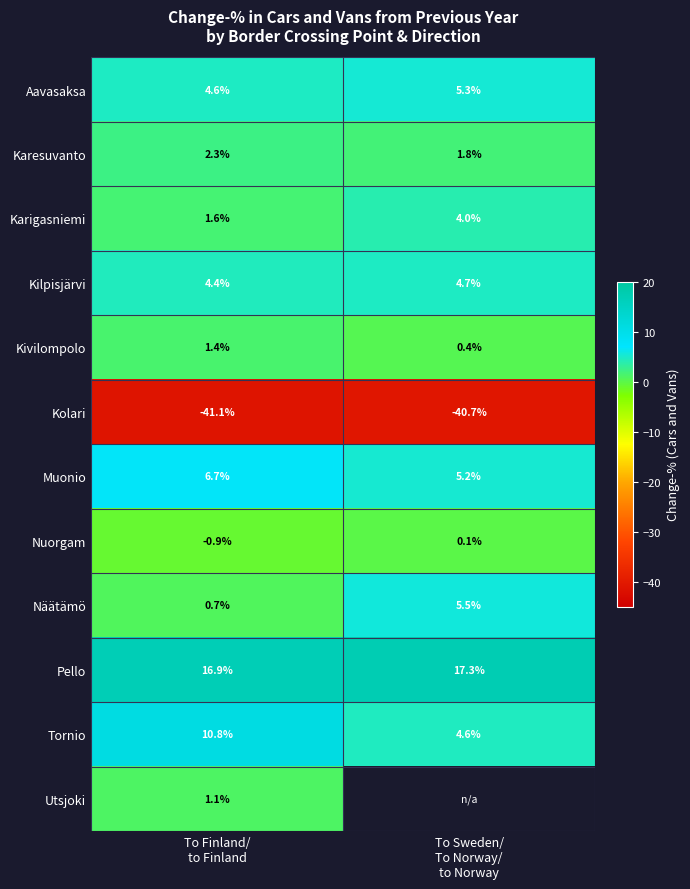

Which has a higher value, To Sweden/
To Norway/
to Norway or To Finland/
to Finland?

To Sweden/
To Norway/
to Norway